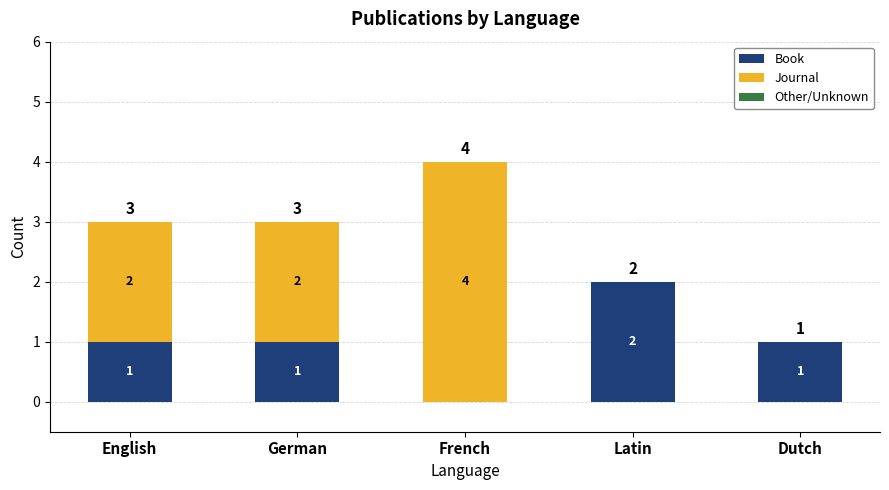

How many Book values are between 1 and 2?

4